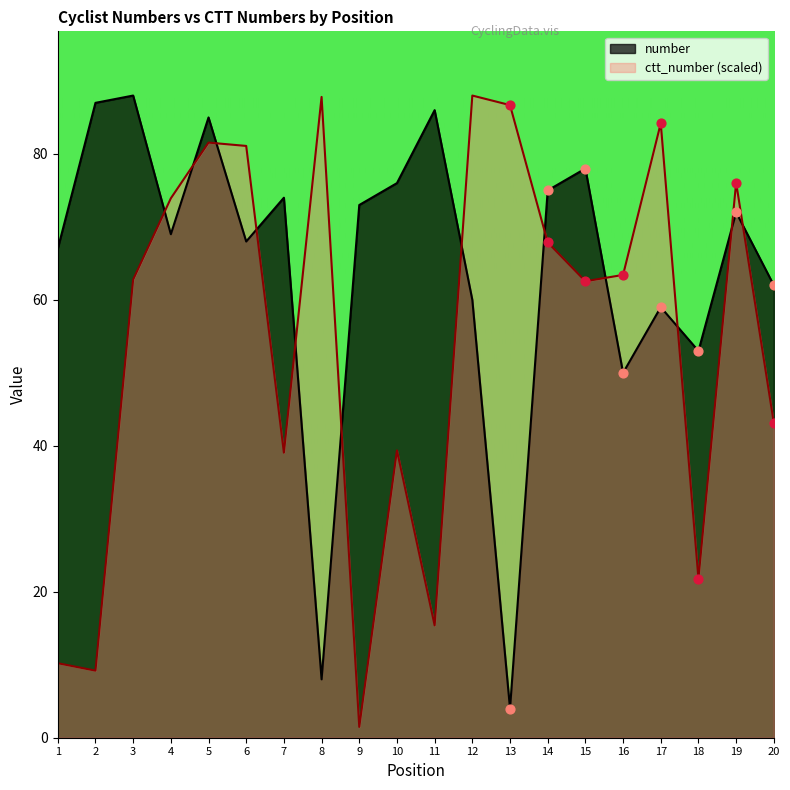

What are all the series names shown in the legend?

number, ctt_number (scaled)